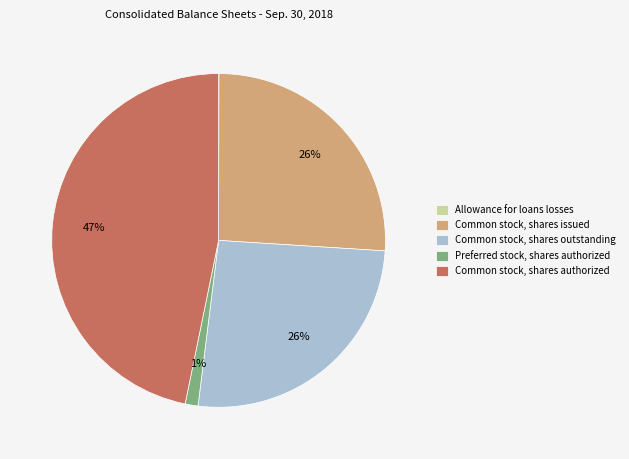

To the nearest percent, what percentage of the pie is Preferred stock, shares authorized?

1%